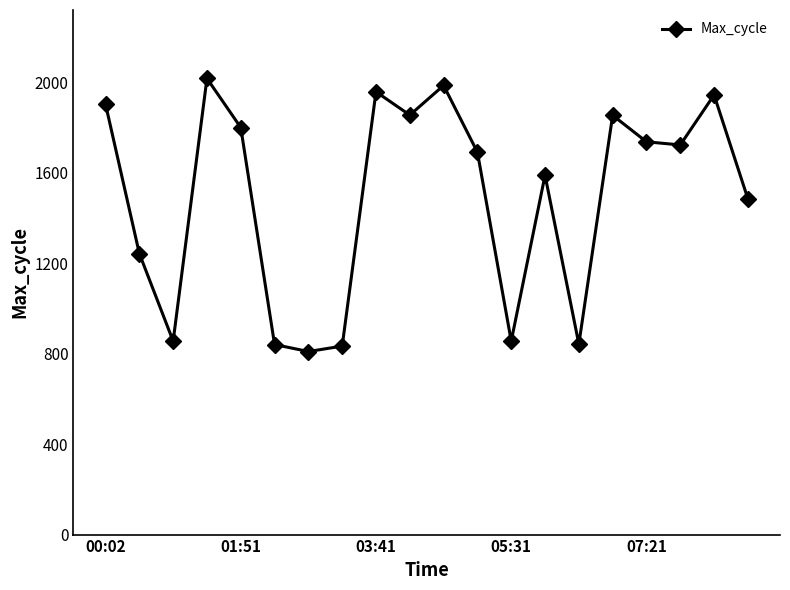

Is this an area chart (filled region under the line)?

No